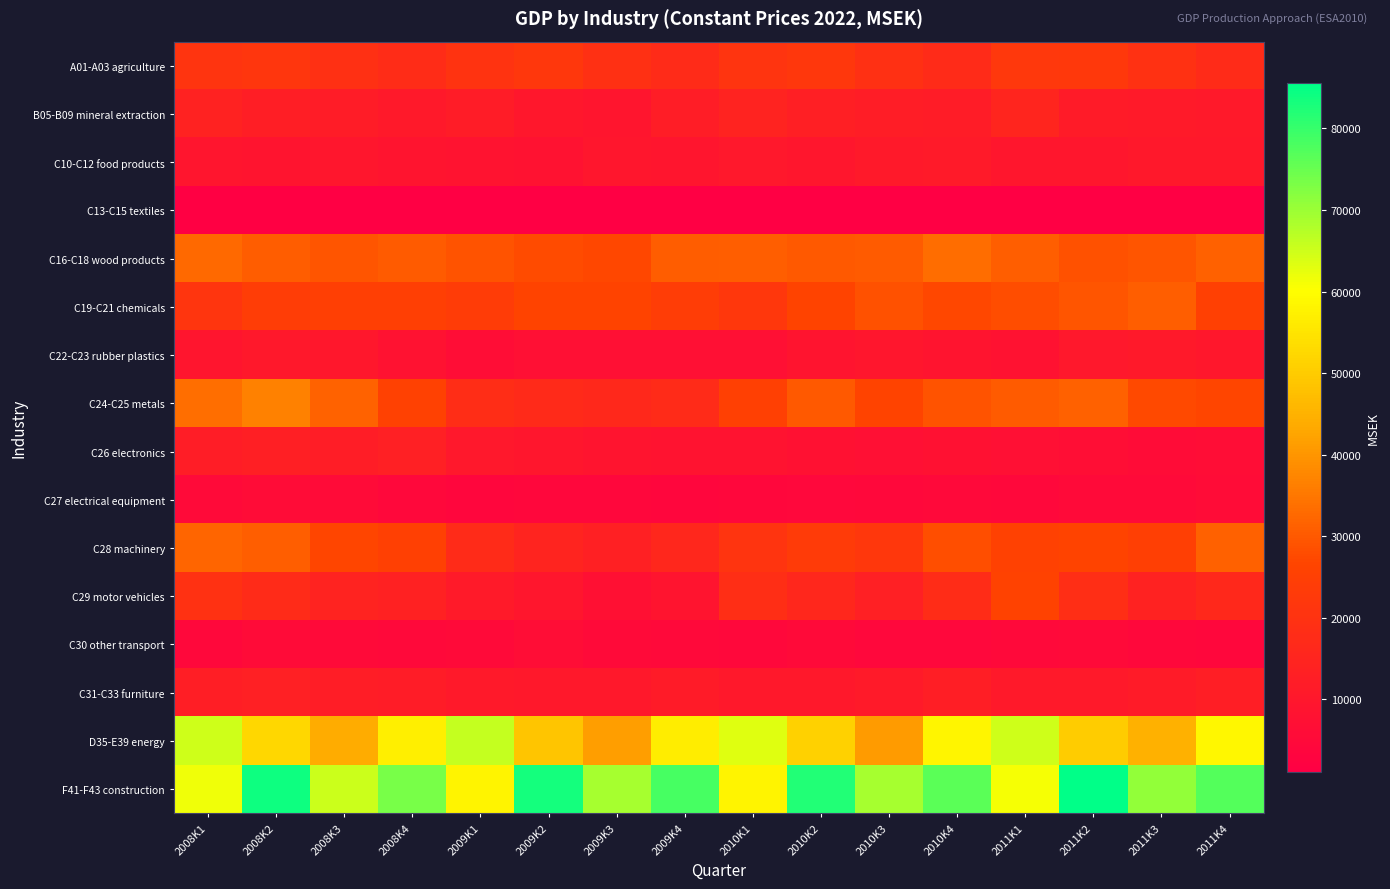

Reading right to left, list all the values displayed in this chart.

A01-A03 agriculture: 2011K4=17617	2011K3=19733	2011K2=22358	2011K1=21910	2010K4=17366	2010K3=19393	2010K2=21894	2010K1=20762	2009K4=17563	2009K3=19305	2009K2=21686	2009K1=20508	2008K4=17820	2008K3=19269	2008K2=21345	2008K1=20588
B05-B09 mineral extraction: 2011K4=10882	2011K3=11214	2011K2=11418	2011K1=15135	2010K4=11739	2010K3=12227	2010K2=12856	2010K1=14370	2009K4=12017	2009K3=9212	2009K2=9960	2009K1=11735	2008K4=10702	2008K3=11693	2008K2=12365	2008K1=14278
C10-C12 food products: 2011K4=10565	2011K3=10662	2011K2=9376	2011K1=9450	2010K4=11036	2010K3=10843	2010K2=9664	2010K1=10052	2009K4=9297	2009K3=9393	2009K2=8343	2009K1=8562	2008K4=8756	2008K3=9384	2008K2=8847	2008K1=9147
C13-C15 textiles: 2011K4=1293	2011K3=1134	2011K2=1272	2011K1=1283	2010K4=1380	2010K3=1291	2010K2=1332	2010K1=1188	2009K4=1153	2009K3=1200	2009K2=1240	2009K1=1221	2008K4=1427	2008K3=1392	2008K2=1631	2008K1=1532
C16-C18 wood products: 2011K4=31162	2011K3=29270	2011K2=28649	2011K1=30991	2010K4=33340	2010K3=30290	2010K2=30099	2010K1=31054	2009K4=30629	2009K3=26883	2009K2=27732	2009K1=29017	2008K4=30180	2008K3=29256	2008K2=30650	2008K1=32582
C19-C21 chemicals: 2011K4=25279	2011K3=31132	2011K2=29260	2011K1=28128	2010K4=26901	2010K3=28544	2010K2=26328	2010K1=21729	2009K4=24131	2009K3=26437	2009K2=26342	2009K1=23828	2008K4=24569	2008K3=24755	2008K2=24083	2008K1=20970
C22-C23 rubber plastics: 2011K4=9774	2011K3=10880	2011K2=10129	2011K1=8132	2010K4=9038	2010K3=9672	2010K2=8797	2010K1=7109	2009K4=7157	2009K3=7221	2009K2=7196	2009K1=6405	2008K4=8165	2008K3=9925	2008K2=10571	2008K1=9176
C24-C25 metals: 2011K4=26630	2011K3=27491	2011K2=31273	2011K1=30417	2010K4=29045	2010K3=26338	2010K2=30061	2010K1=25308	2009K4=17473	2009K3=16312	2009K2=16988	2009K1=18158	2008K4=25708	2008K3=31493	2008K2=36456	2008K1=33462
C26 electronics: 2011K4=6388	2011K3=5972	2011K2=6679	2011K1=7267	2010K4=7997	2010K3=7205	2010K2=8032	2010K1=8501	2009K4=8689	2009K3=8953	2009K2=9491	2009K1=10259	2008K4=13042	2008K3=12155	2008K2=12959	2008K1=12201
C27 electrical equipment: 2011K4=5790	2011K3=5220	2011K2=5242	2011K1=4752	2010K4=4995	2010K3=4523	2010K2=4413	2010K1=3799	2009K4=3723	2009K3=3939	2009K2=4030	2009K1=3592	2008K4=4719	2008K3=5528	2008K2=5769	2008K1=5182
C28 machinery: 2011K4=31440	2011K3=24617	2011K2=26341	2011K1=25712	2010K4=28415	2010K3=21597	2010K2=23513	2010K1=20893	2009K4=16245	2009K3=13347	2009K2=14763	2009K1=17551	2008K4=25484	2008K3=26705	2008K2=31082	2008K1=32015
C29 motor vehicles: 2011K4=16416	2011K3=14000	2011K2=18469	2011K1=25904	2010K4=17775	2010K3=13038	2010K2=15872	2010K1=18470	2009K4=8880	2009K3=7604	2009K2=9482	2009K1=11234	2008K4=13988	2008K3=14573	2008K2=17519	2008K1=19701
C30 other transport: 2011K4=3933	2011K3=4490	2011K2=5215	2011K1=4777	2010K4=4143	2010K3=4326	2010K2=5232	2010K1=4524	2009K4=4895	2009K3=5399	2009K2=6350	2009K1=5224	2008K4=4809	2008K3=5119	2008K2=5489	2008K1=4685
C31-C33 furniture: 2011K4=12441	2011K3=11564	2011K2=10757	2011K1=10965	2010K4=12537	2010K3=11185	2010K2=10635	2010K1=10367	2009K4=11610	2009K3=10421	2009K2=10685	2009K1=10937	2008K4=11992	2008K3=12208	2008K2=13044	2008K1=12374
D35-E39 energy: 2011K4=58751	2011K3=44800	2011K2=50165	2011K1=64802	2010K4=58366	2010K3=41021	2010K2=51173	2010K1=63253	2009K4=56748	2009K3=41564	2009K2=48810	2009K1=65813	2008K4=57008	2008K3=43873	2008K2=52423	2008K1=65075
F41-F43 construction: 2011K4=77253	2011K3=70838	2011K2=85527	2011K1=60818	2010K4=76516	2010K3=68791	2010K2=82112	2010K1=57988	2009K4=78322	2009K3=68742	2009K2=83529	2009K1=58013	2008K4=73425	2008K3=65215	2008K2=84017	2008K1=61713